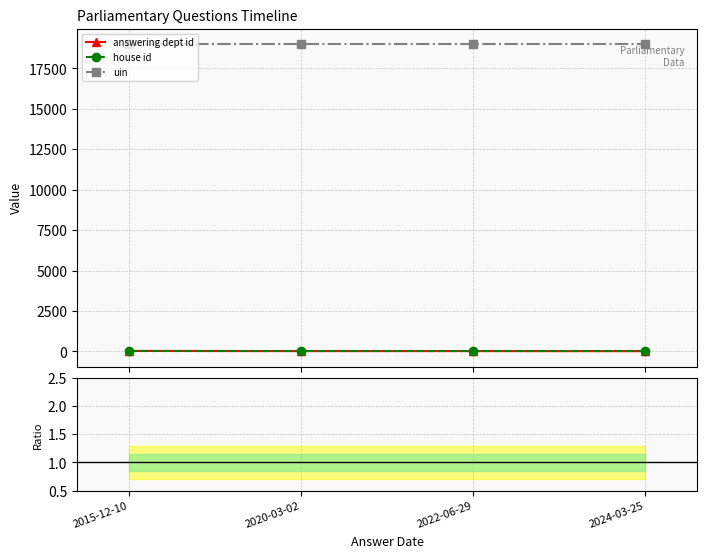

True or false: uin and answering dept id cross at least once.

False